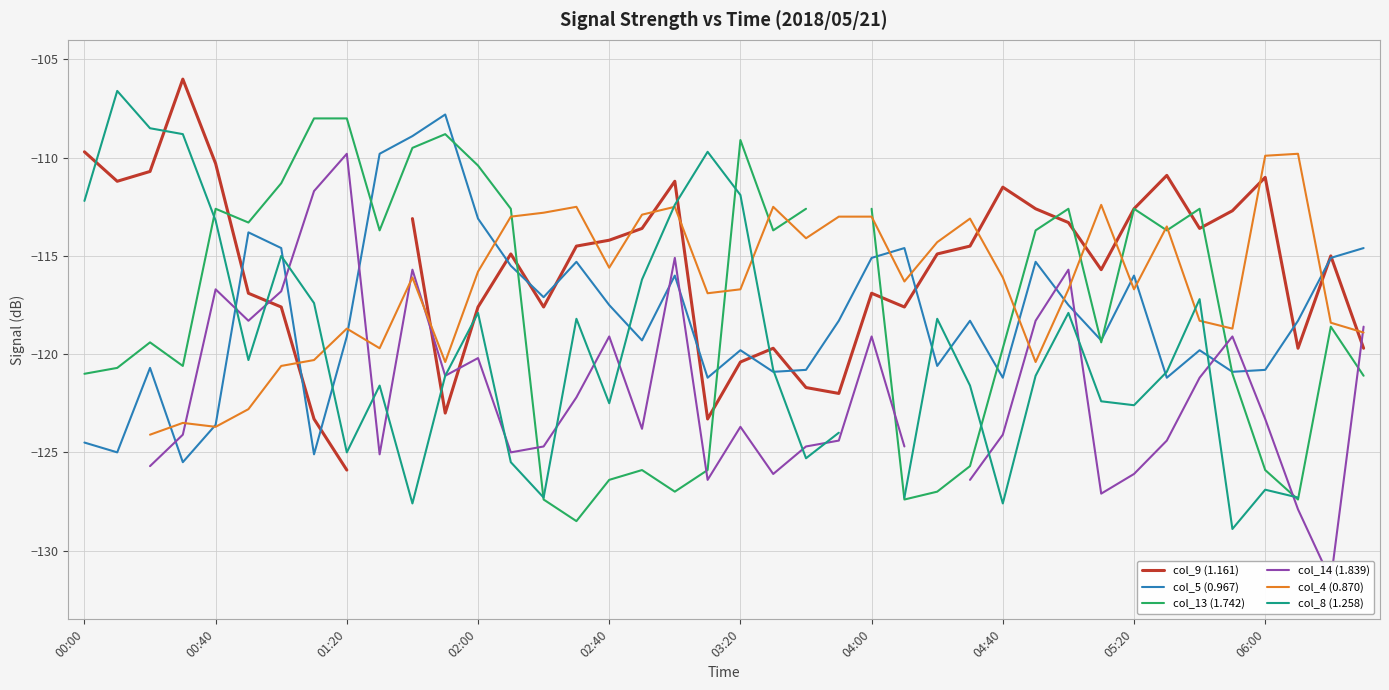

How many data points in col_14 (1.839) are less than -123?

20